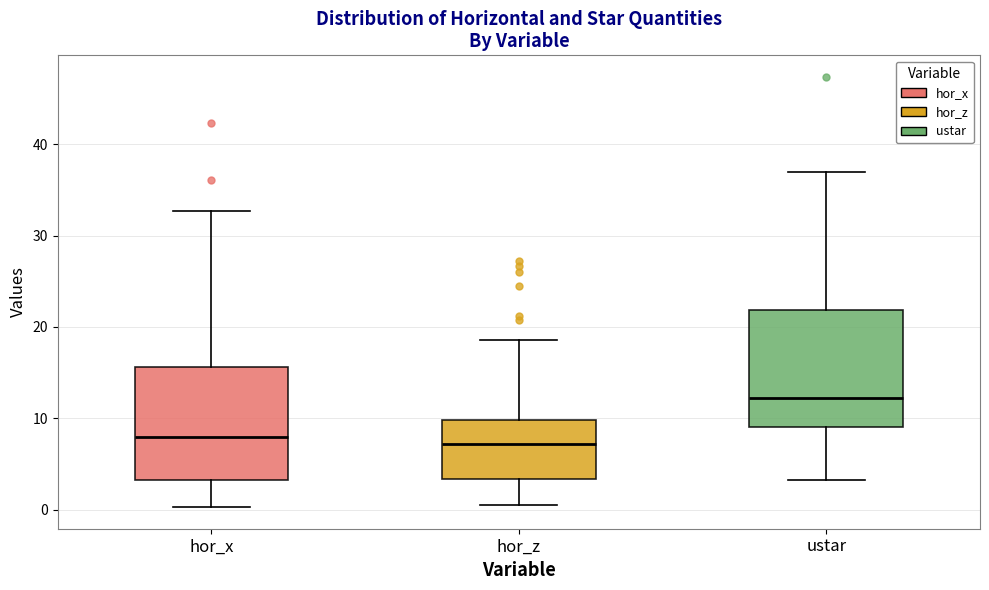

Reading left to right, read every box against the y-axis: the position of its median line, the range the box covers, and the ends of its whiskers. The values are not printed on the chart, so give them approximately, as read against the axis.

hor_x: median 8, box 3 to 16, whiskers 0 to 33
hor_z: median 7, box 3 to 10, whiskers 0 to 19
ustar: median 12, box 9 to 22, whiskers 3 to 37